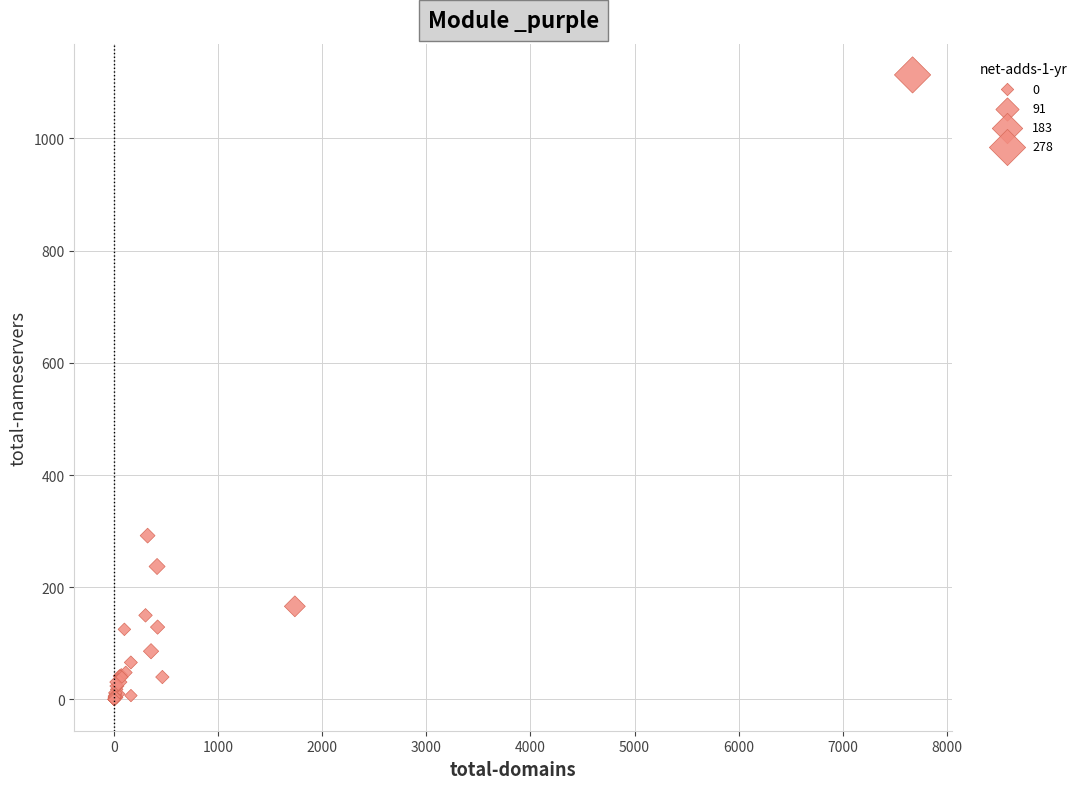

What Y value in the scatter plot is closest to 556?

292